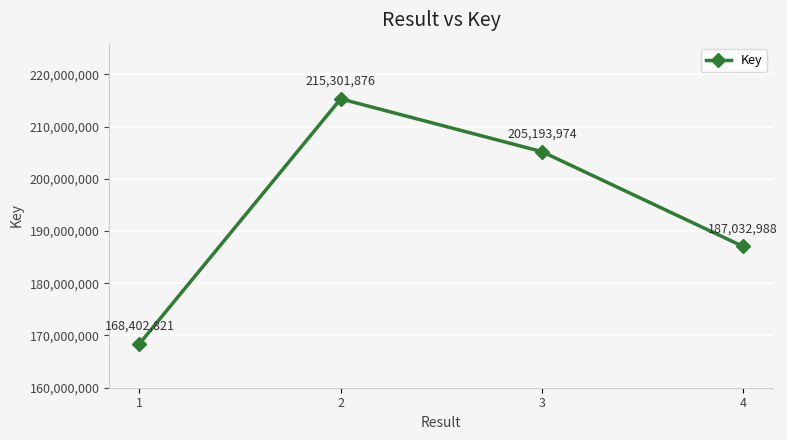

The chart shows a value of 187032988 at 4. True or false?

True